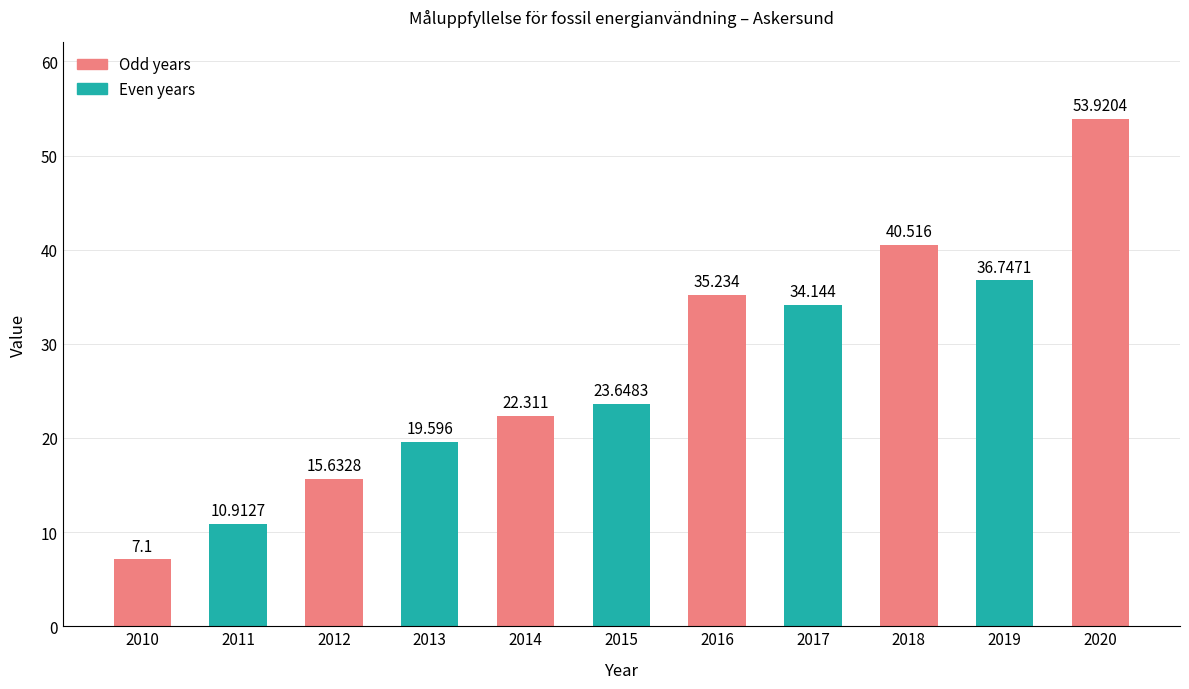

What is the value of the 2nd bar from the left?

10.9